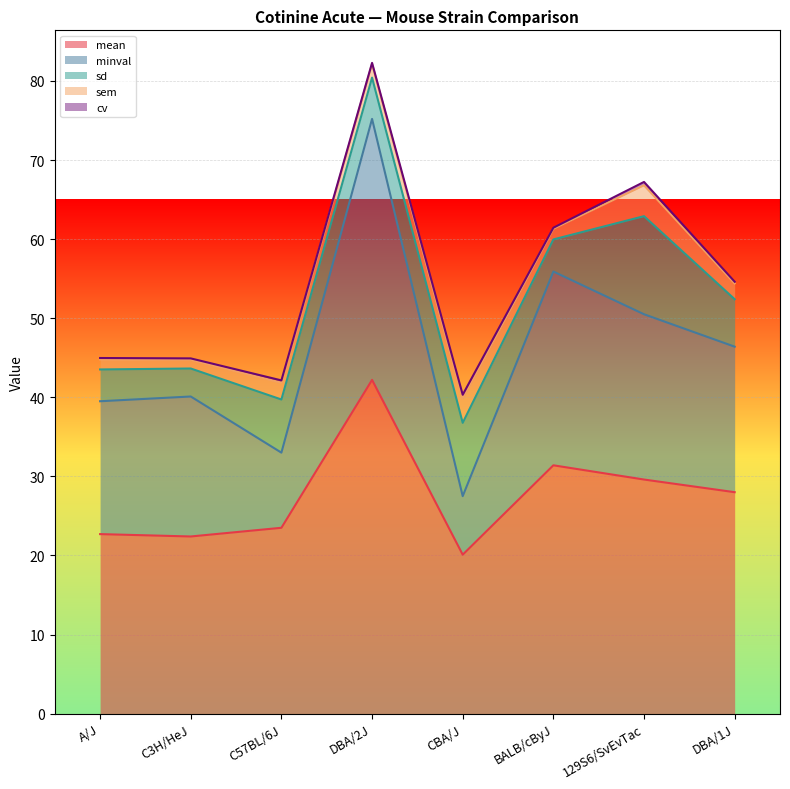

Is the value of cv at DBA/2J greater than the value of minval at DBA/1J?

No